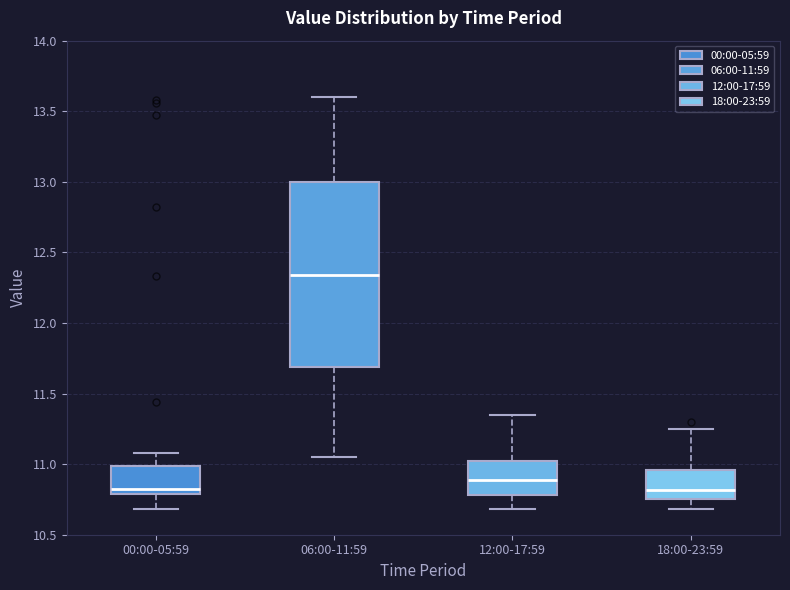

Reading left to right, read every box against the y-axis: the position of its median line, the range the box covers, and the ends of its whiskers. The values are not printed on the chart, so give them approximately, as read against the axis.

00:00-05:59: median 10.85, box 10.80 to 11.00, whiskers 10.70 to 11.10
06:00-11:59: median 12.35, box 11.70 to 13.00, whiskers 11.05 to 13.60
12:00-17:59: median 10.90, box 10.80 to 11.00, whiskers 10.70 to 11.35
18:00-23:59: median 10.80, box 10.75 to 10.95, whiskers 10.70 to 11.25